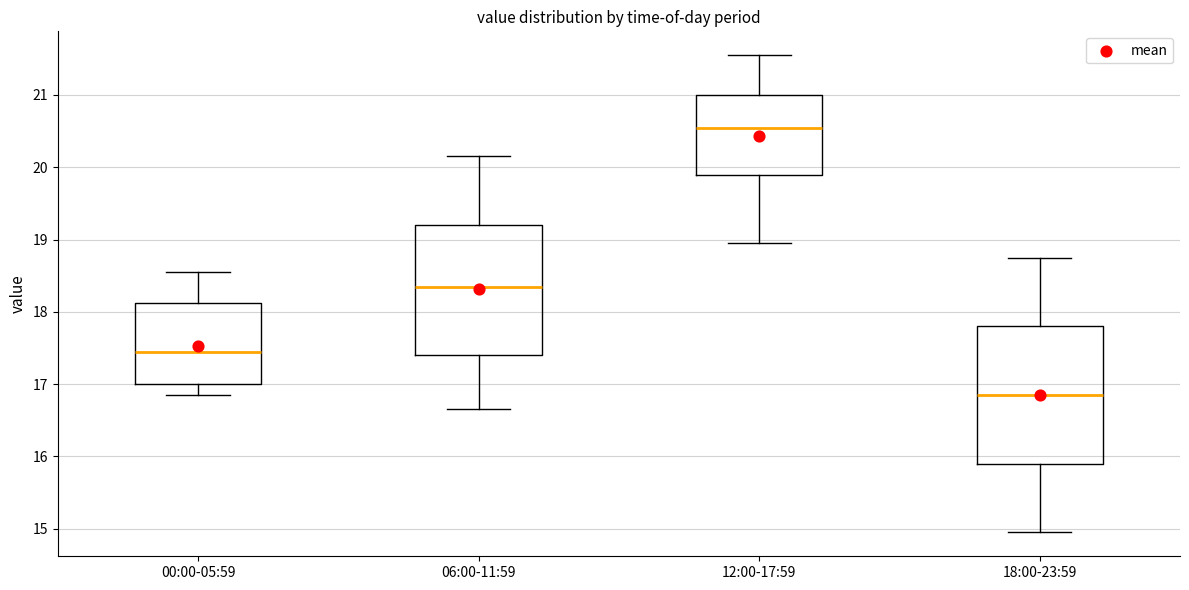

Which box's median line is the highest?

12:00-17:59